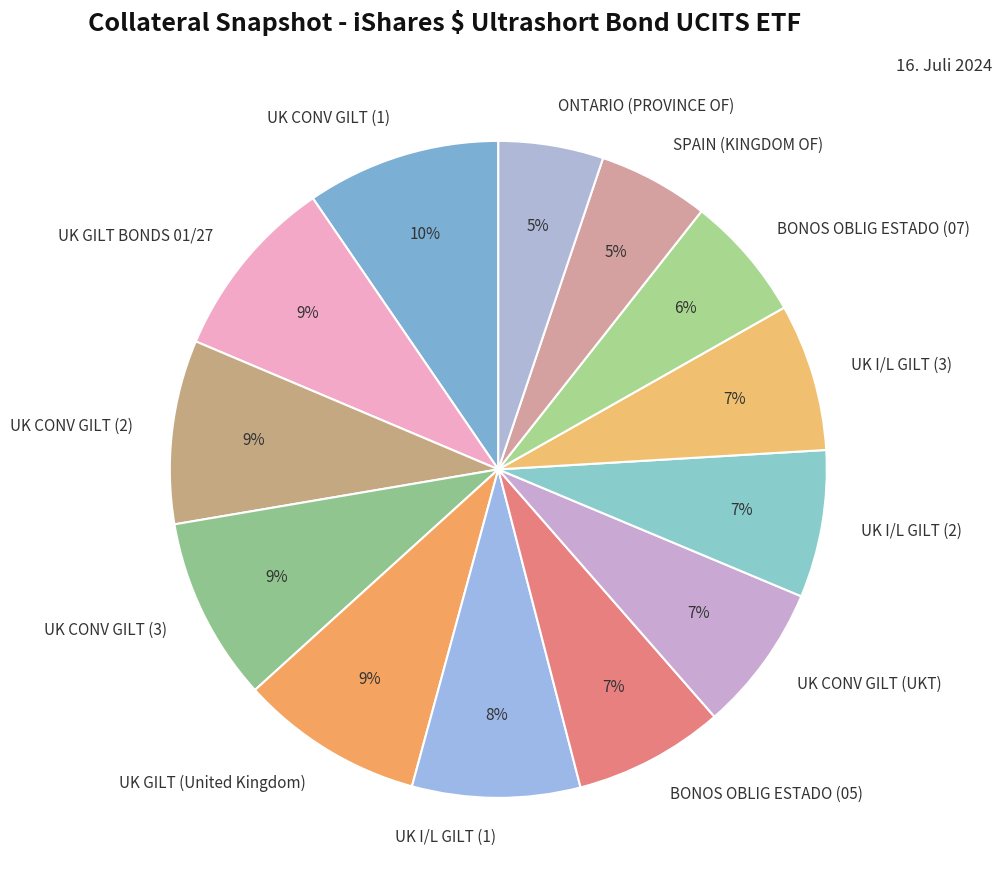

Does UK GILT BONDS 01/27 account for over 50% of the chart?

No